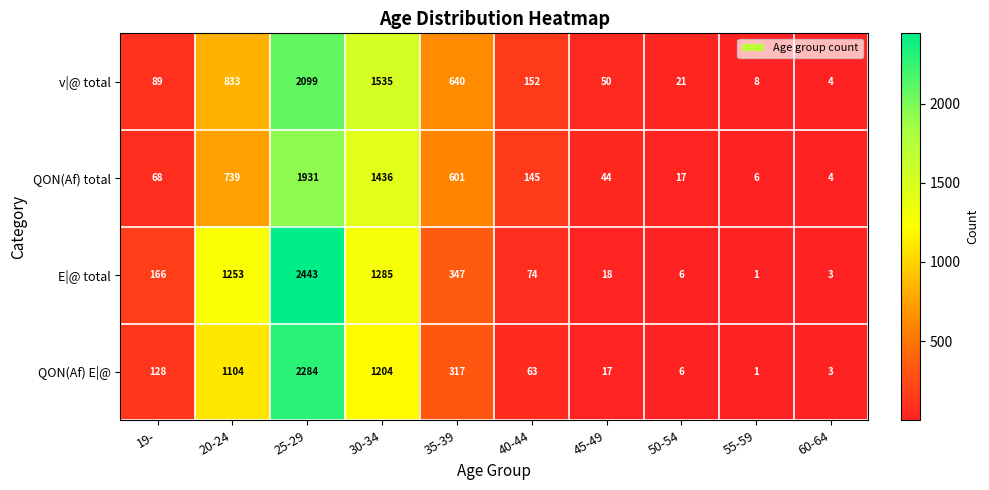

Which series has the largest total across all categories?

E|@ total